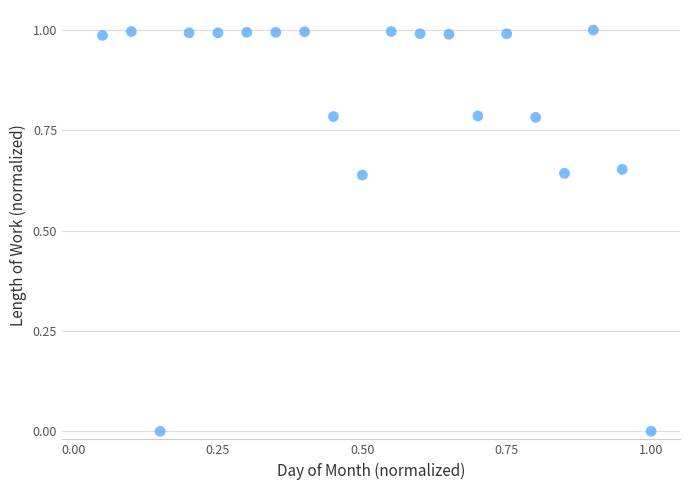

What is the range of X values (max minus min)?

0.9